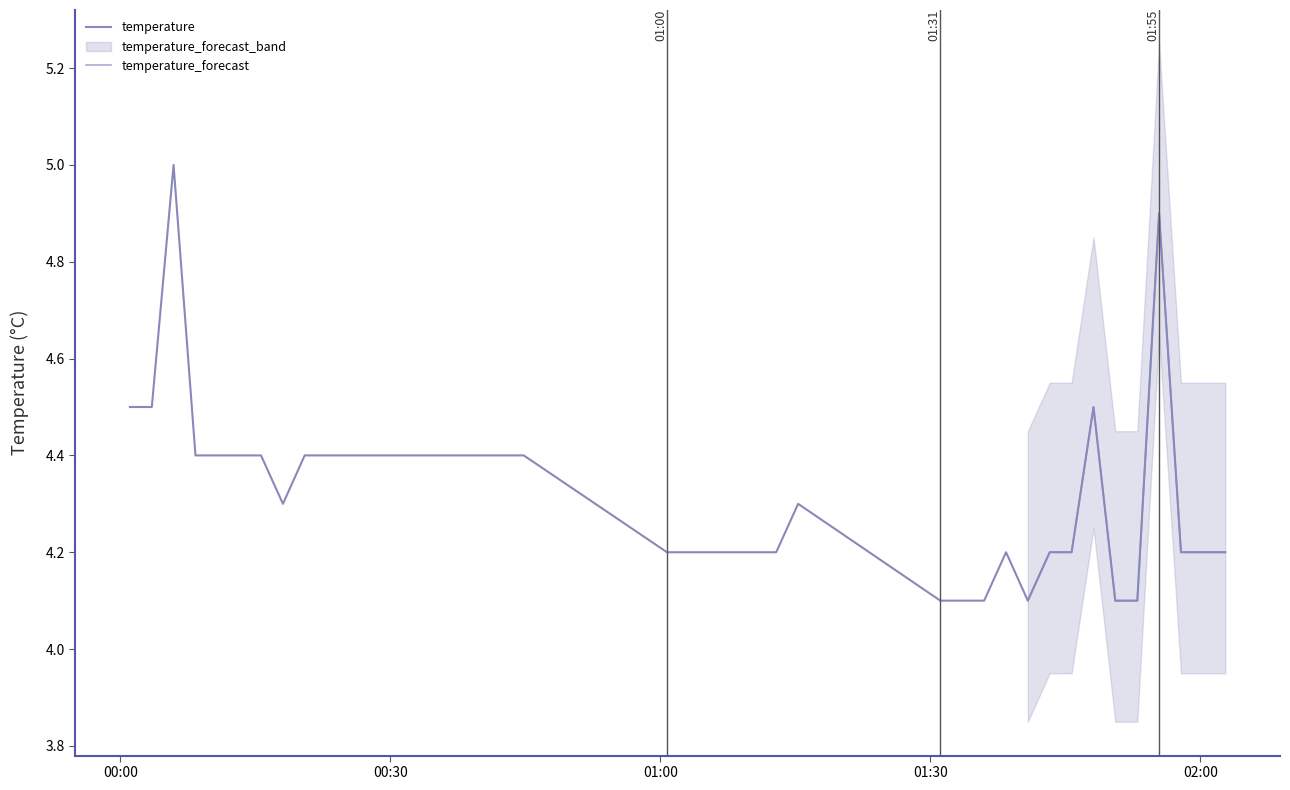

Which has a higher value, 2024-01-27T00:27:46 or 2024-01-27T01:55:24?

2024-01-27T01:55:24